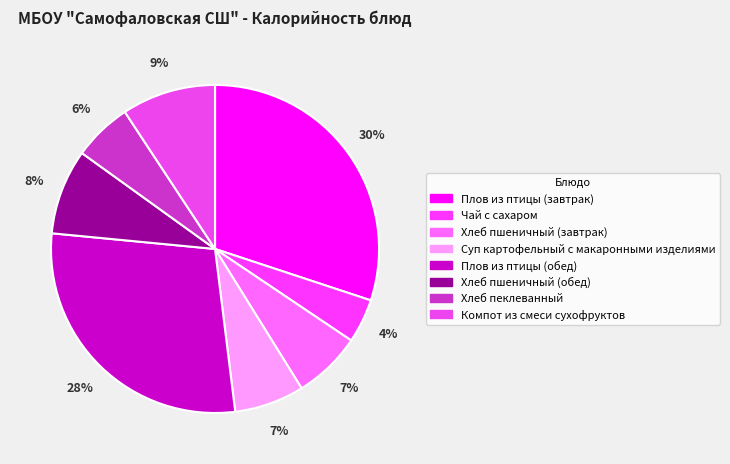

How many slices are in this pie chart?

8